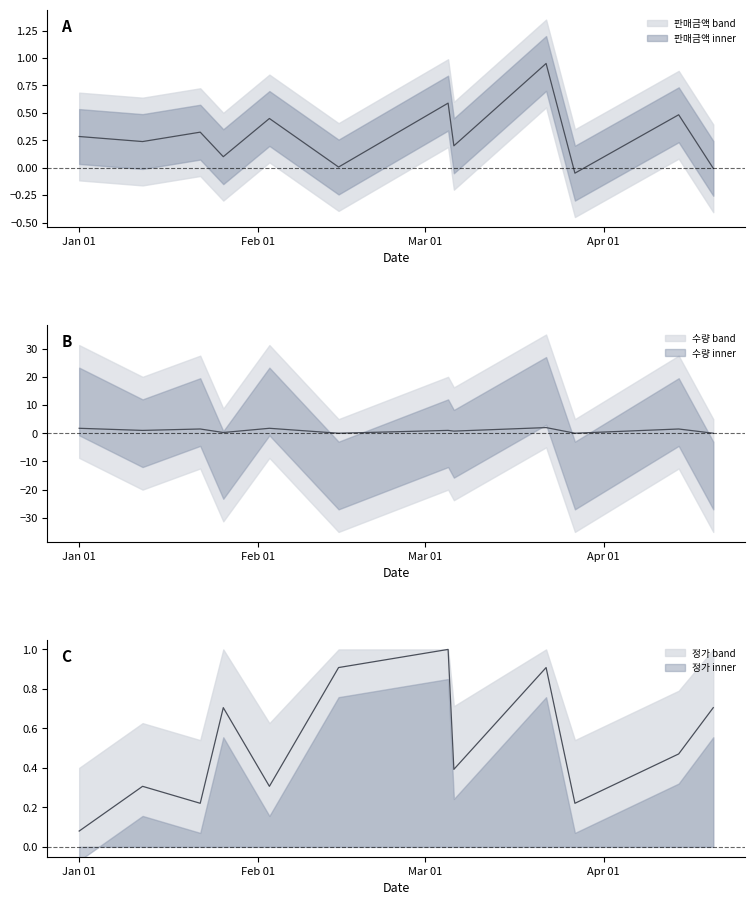

What is the difference between the maximum and minimum values in the 수량 series?

2.0